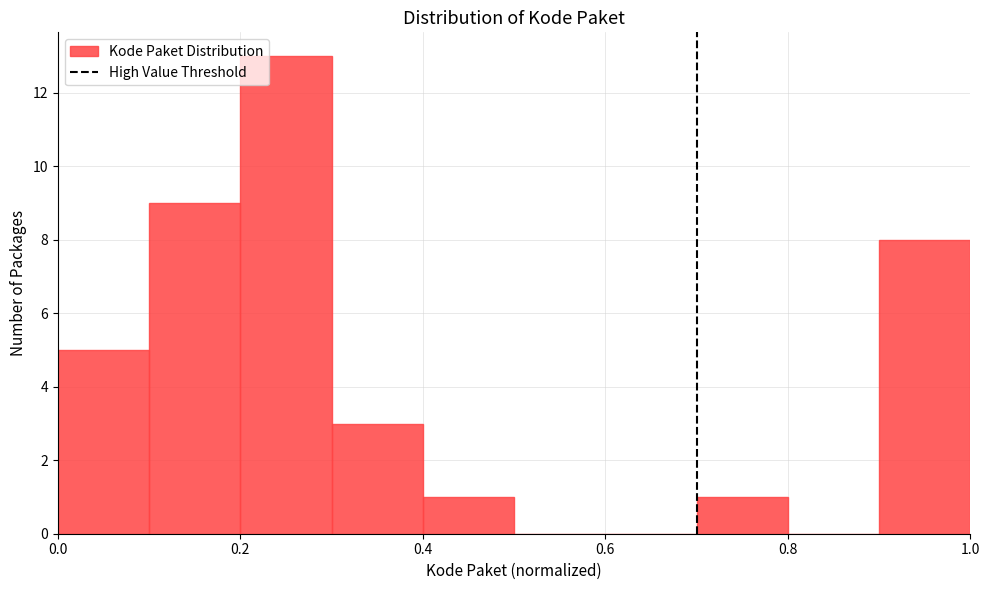

Which range on the x-axis has the tallest bar?

0.2 to 0.3